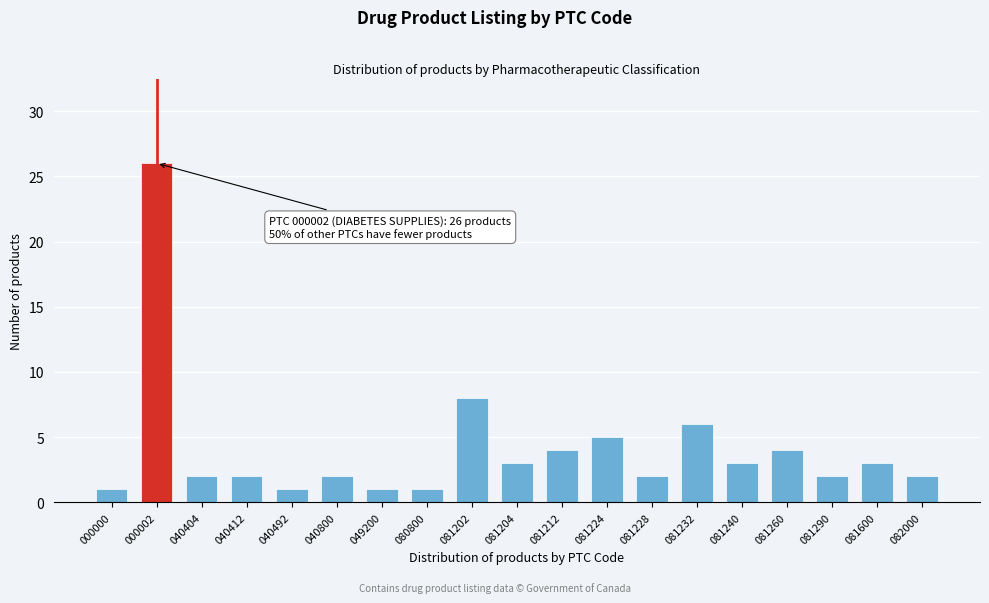

Reading left to right, extract all data points from this chart.

000000=1	000002=26	040404=2	040412=2	040492=1	040800=2	049200=1	080800=1	081202=8	081204=3	081212=4	081224=5	081228=2	081232=6	081240=3	081260=4	081290=2	081600=3	082000=2